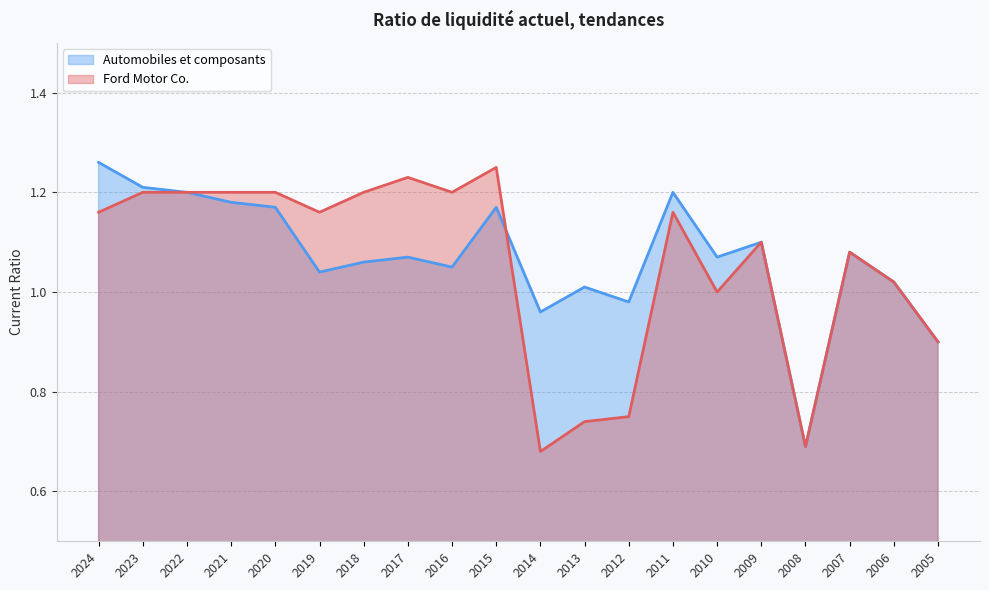

True or false: Ford Motor Co. and Automobiles et composants cross at least once.

True